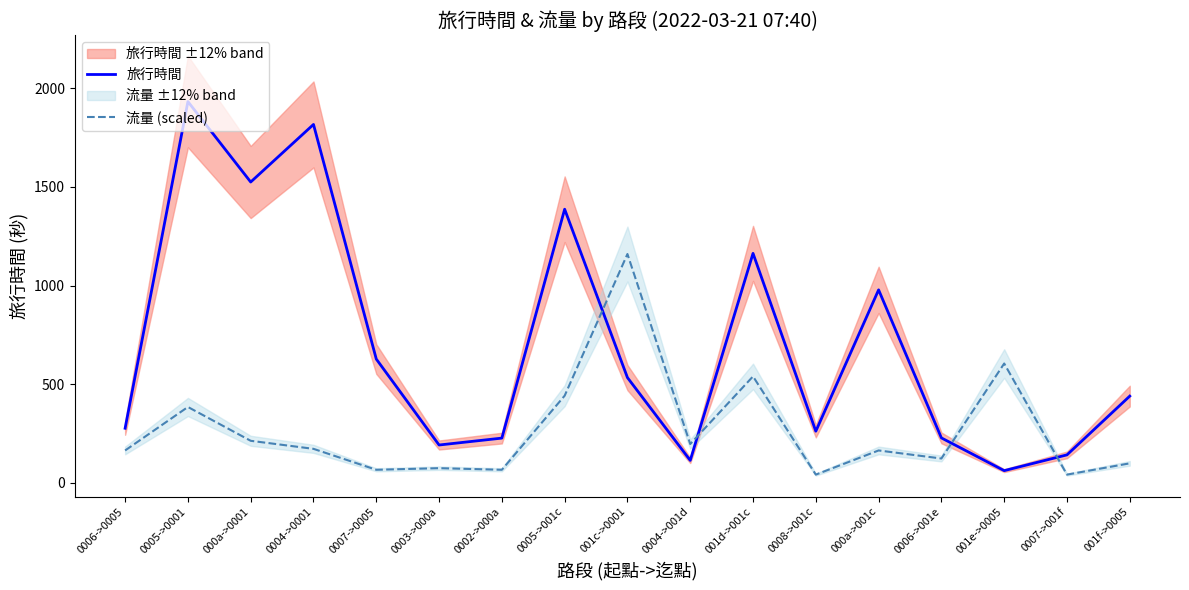

Reading left to right, what are all the values shown in this chart?

旅行時間: 0006->0005=276.0	0005->0001=1933.0	000a->0001=1525.0	0004->0001=1817.0	0007->0005=627.0	0003->000a=191.0	0002->000a=226.0	0005->001c=1387.0	001c->0001=533.0	0004->001d=113.0	001d->001c=1163.0	0008->001c=261.0	000a->001c=978.0	0006->001e=227.0	001e->0005=61.0	0007->001f=141.0	001f->0005=439.0
流量 (scaled): 0006->0005=163.4	0005->0001=383.9	000a->0001=212.4	0004->0001=171.5	0007->0005=65.3	0003->000a=73.5	0002->000a=65.3	0005->001c=441.1	001c->0001=1159.8	0004->001d=196.0	001d->001c=539.1	0008->001c=40.8	000a->001c=163.4	0006->001e=122.5	001e->0005=604.4	0007->001f=40.8	001f->0005=98.0